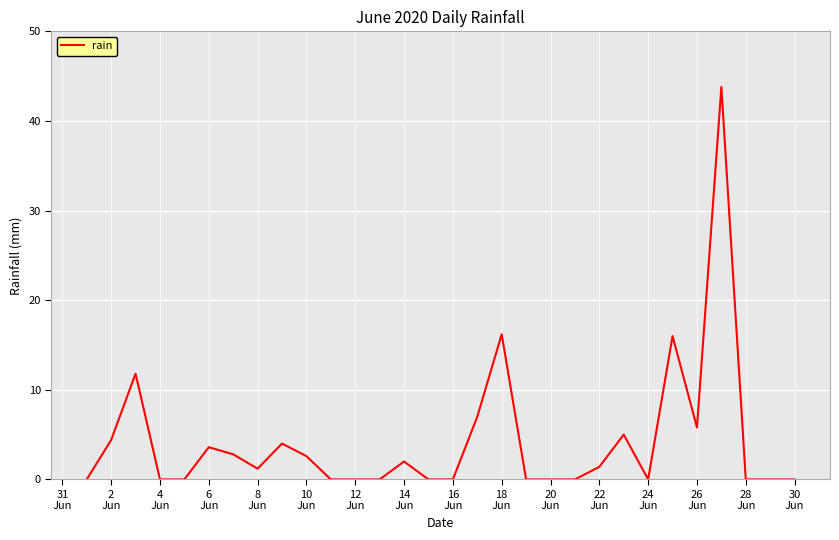

What is the difference between the maximum and minimum values?

43.8